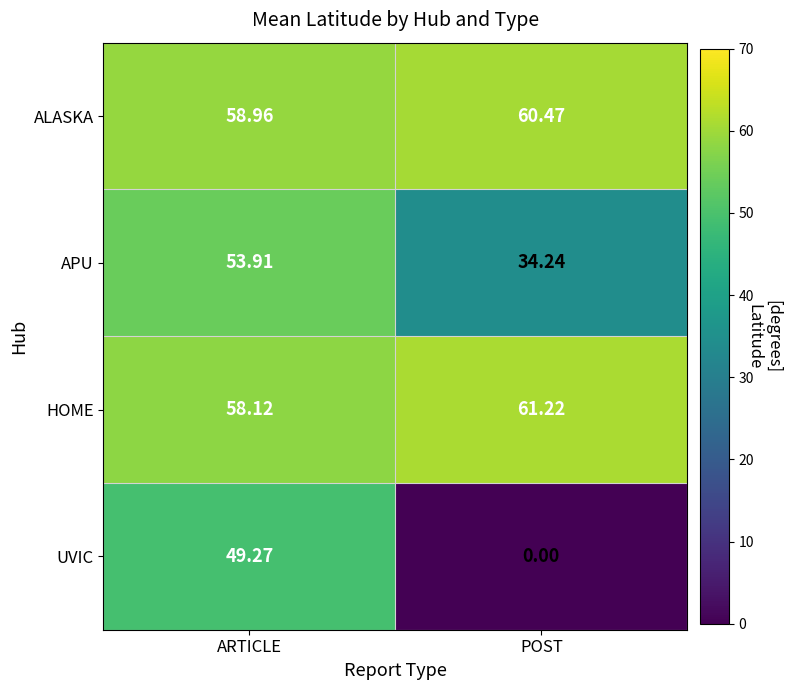

At which label does UVIC first exceed 49?

ARTICLE